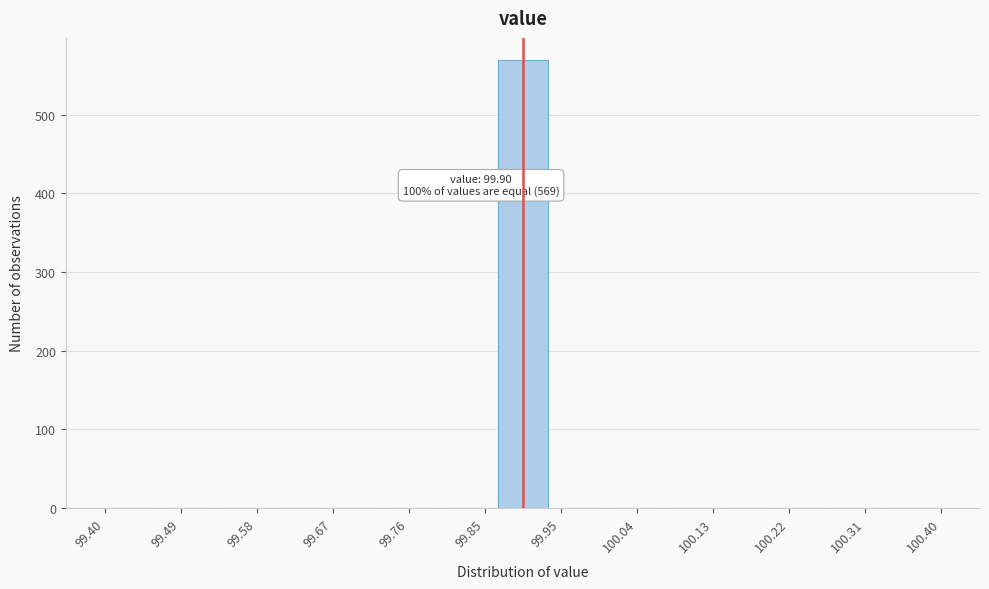

Over which range of the x-axis is the bar tallest?

99.87 to 99.93